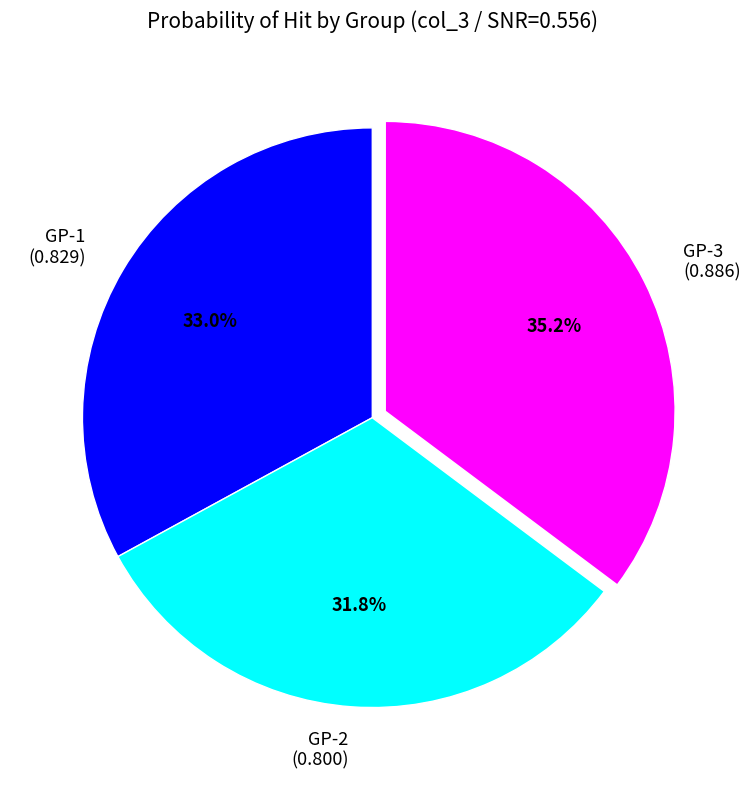

To the nearest percent, what is the difference between the largest and smallest slice percentages?

3%